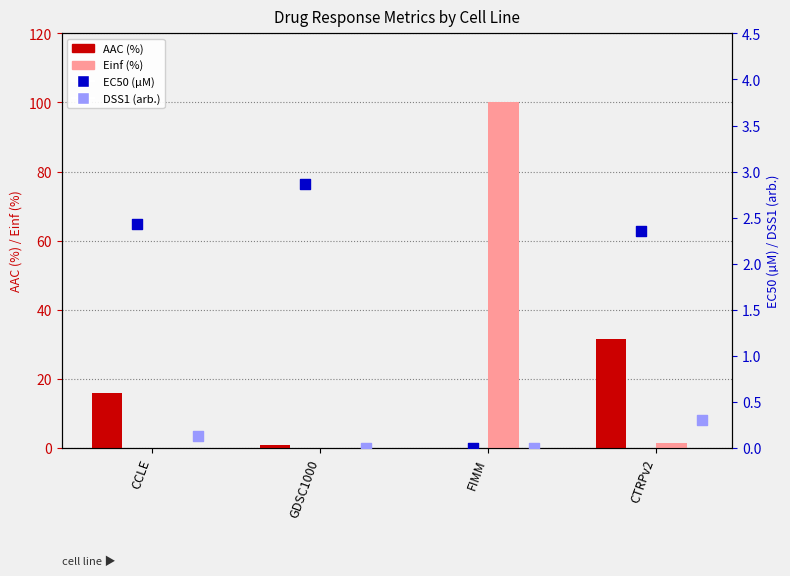

Is the value of DSS1 (arb.) at CTRPv2 greater than the value of EC50 (µM) at CTRPv2?

No